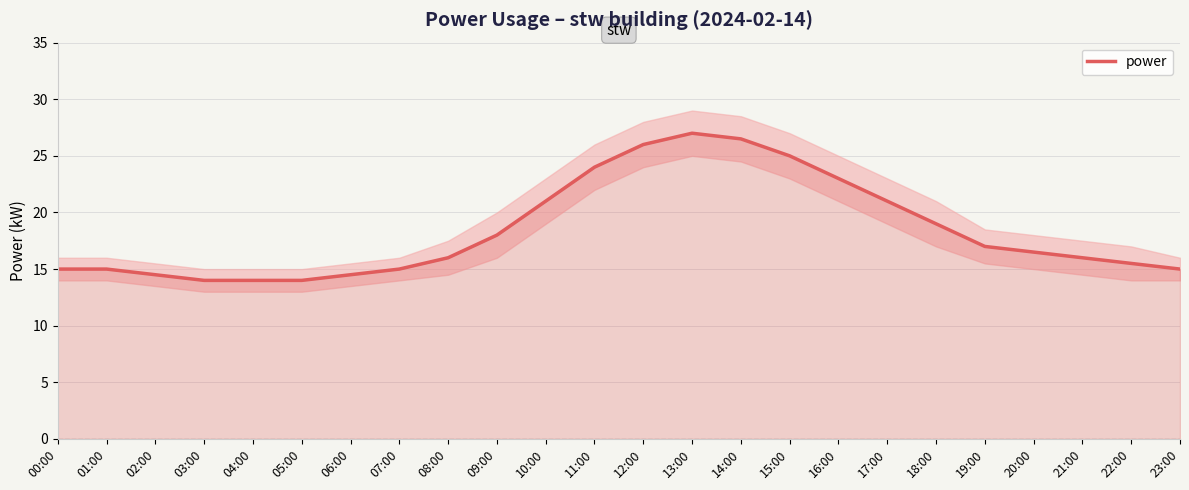

Rank the categories by value from highest to lowest.

13:00, 14:00, 12:00, 15:00, 11:00, 16:00, 10:00, 17:00, 18:00, 09:00, 19:00, 20:00, 08:00, 21:00, 22:00, 00:00, 01:00, 07:00, 23:00, 02:00, 06:00, 03:00, 04:00, 05:00